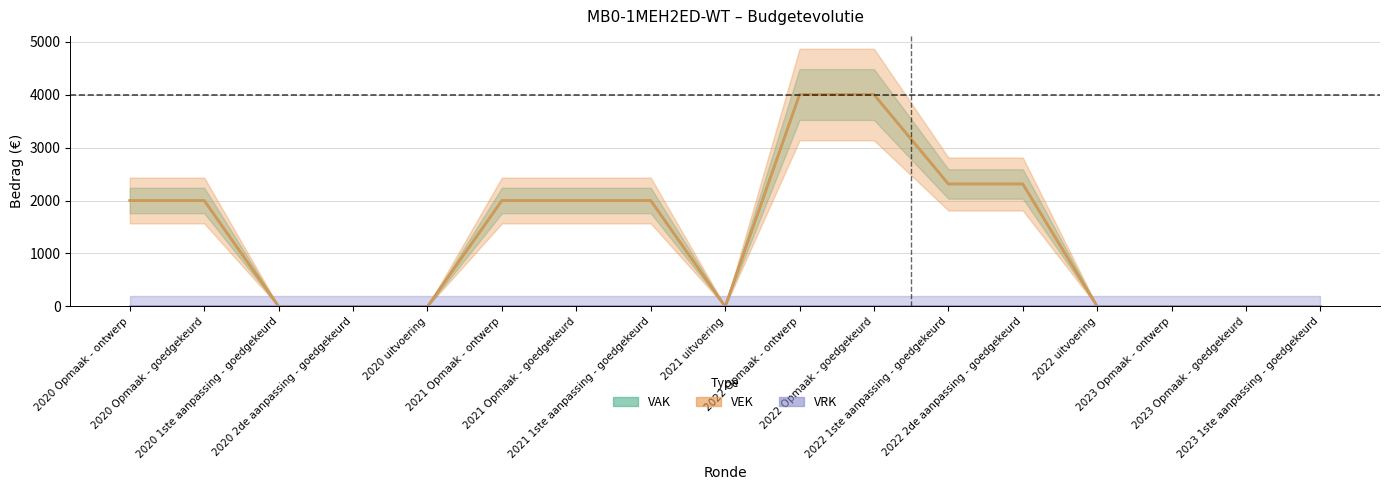

At which category is the sum across all series the highest?

2022 Opmaak - ontwerp